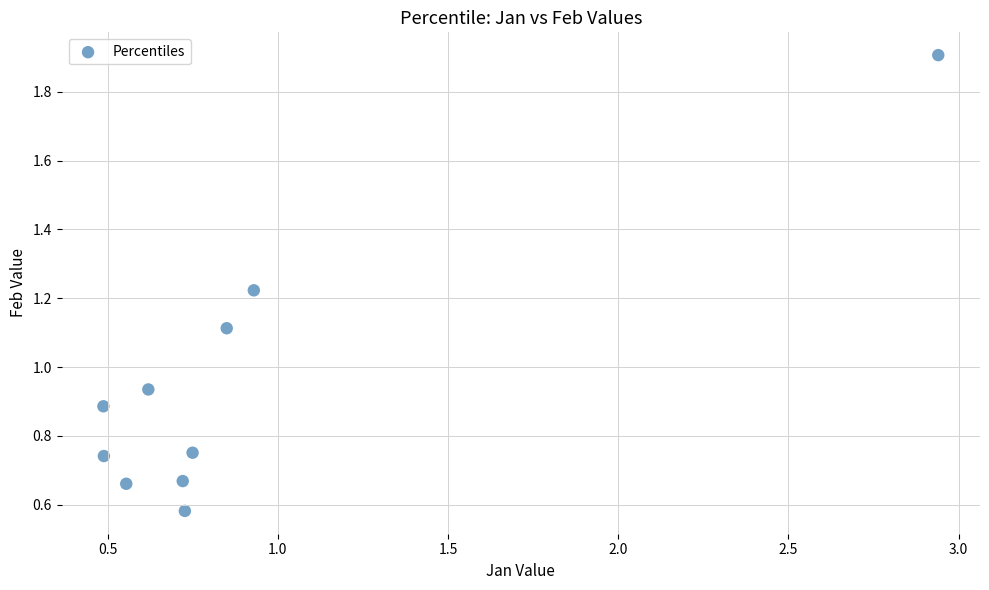

What is the range of Y values (max minus min)?

1.3